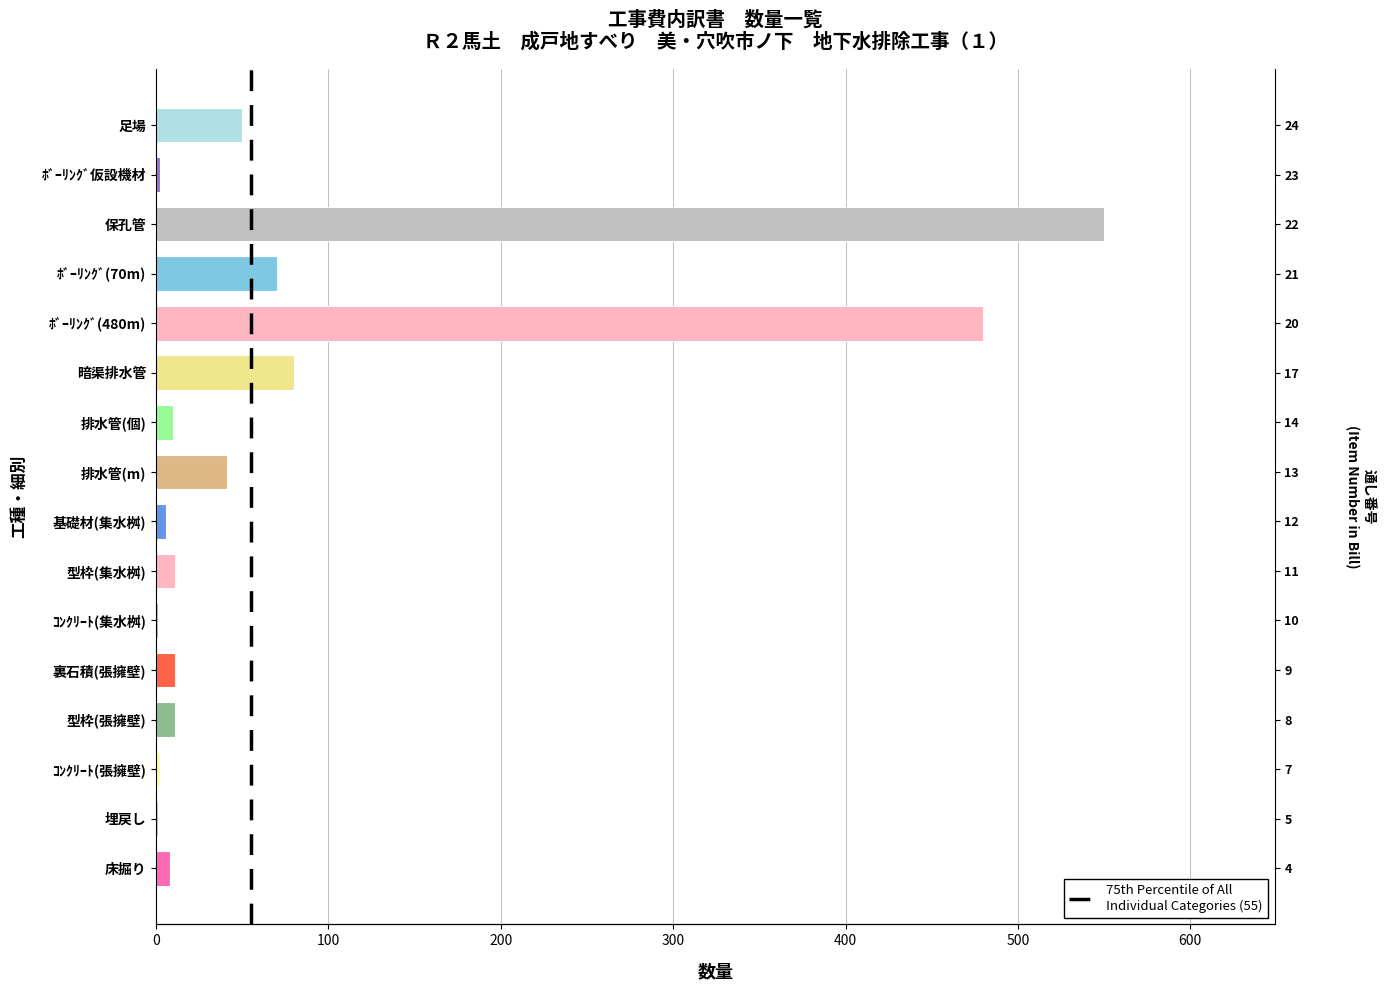

True or false: the data shows -1 at 0.

False